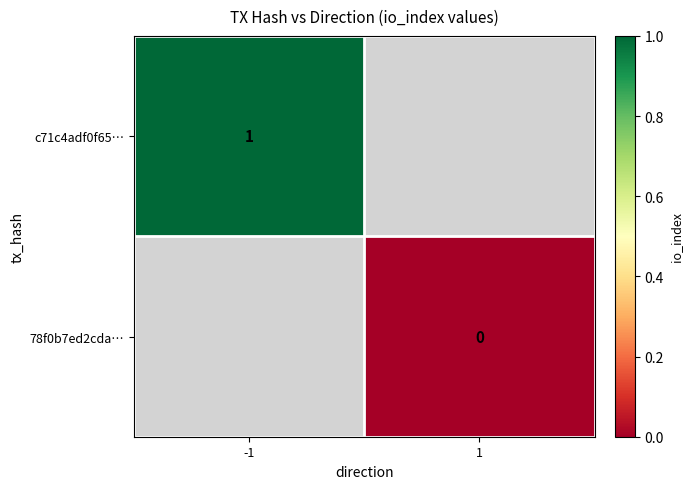

The c71c4adf0f65… series shows 0 at -1. True or false?

False